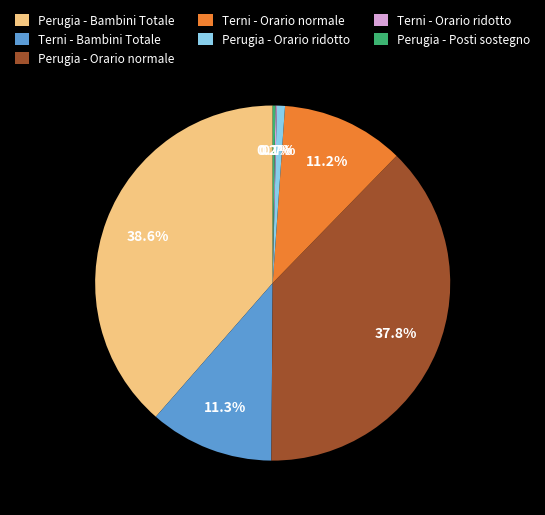

Is there any slice that represents more than half of the pie?

No